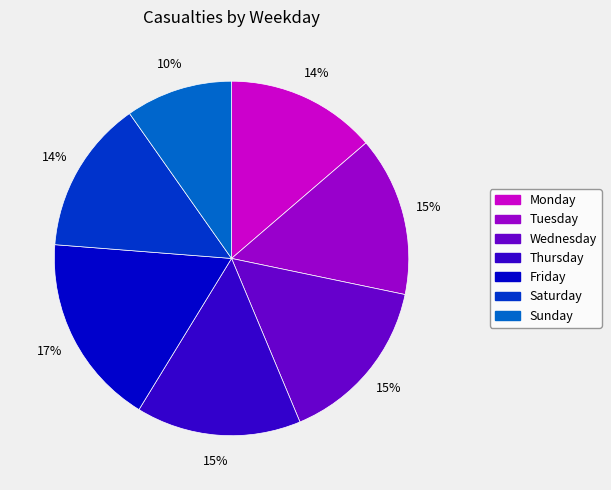

Is there any slice that represents more than half of the pie?

No